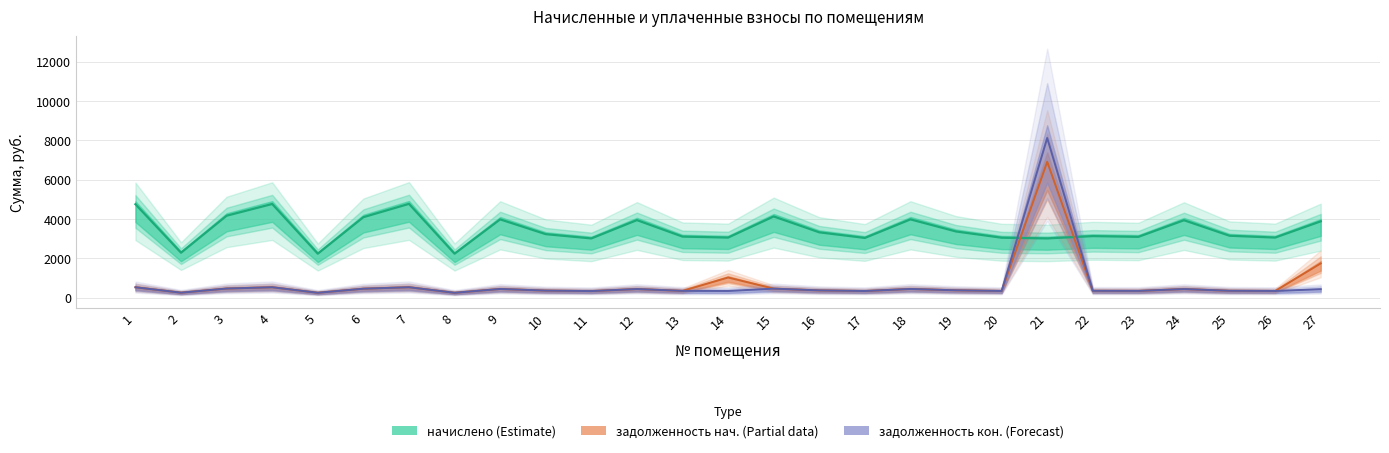

How many categories are shown in the chart?

27